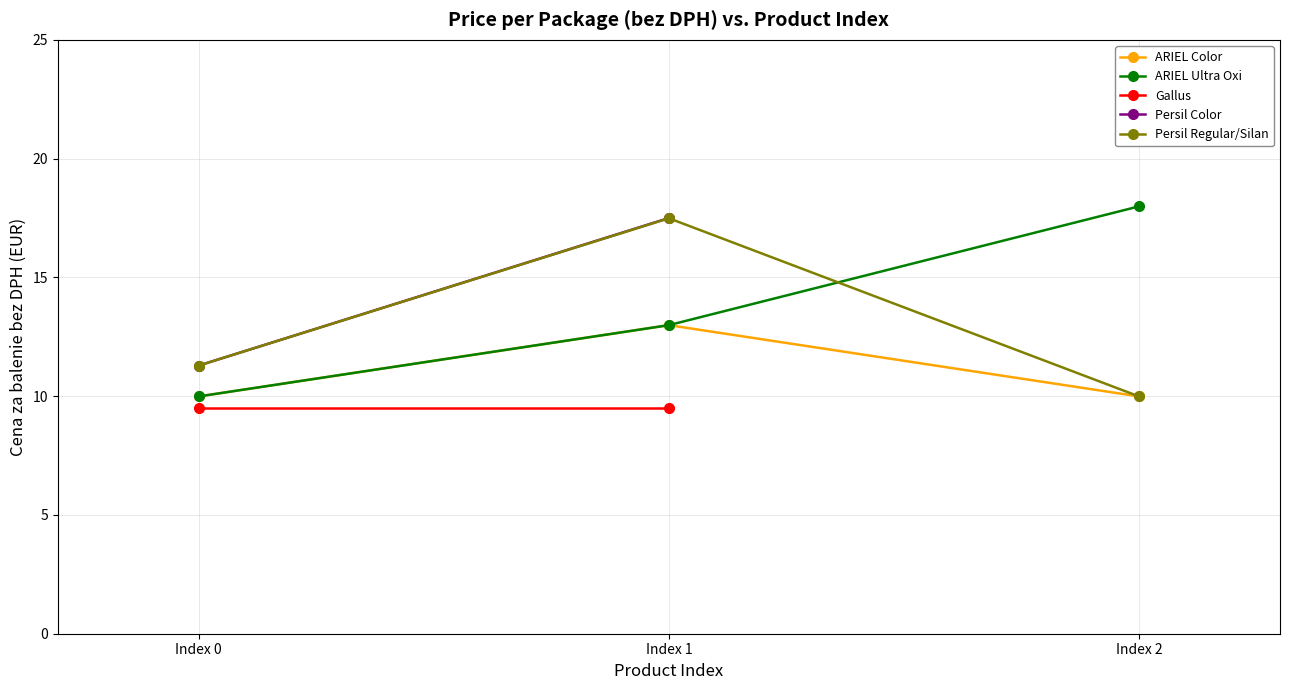

Where is ARIEL Color nearest to the value 11?

Index 0